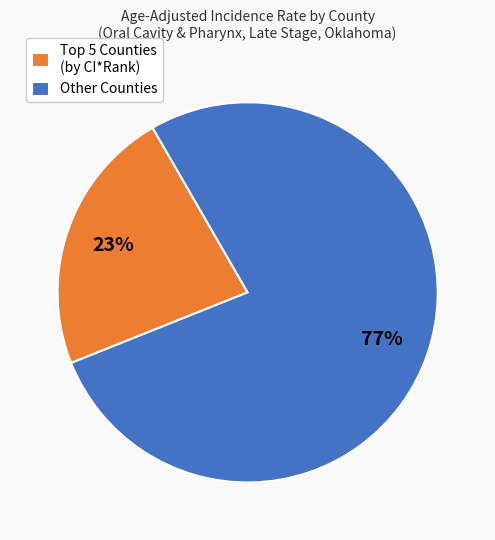

Which category accounts for the majority?

Other Counties